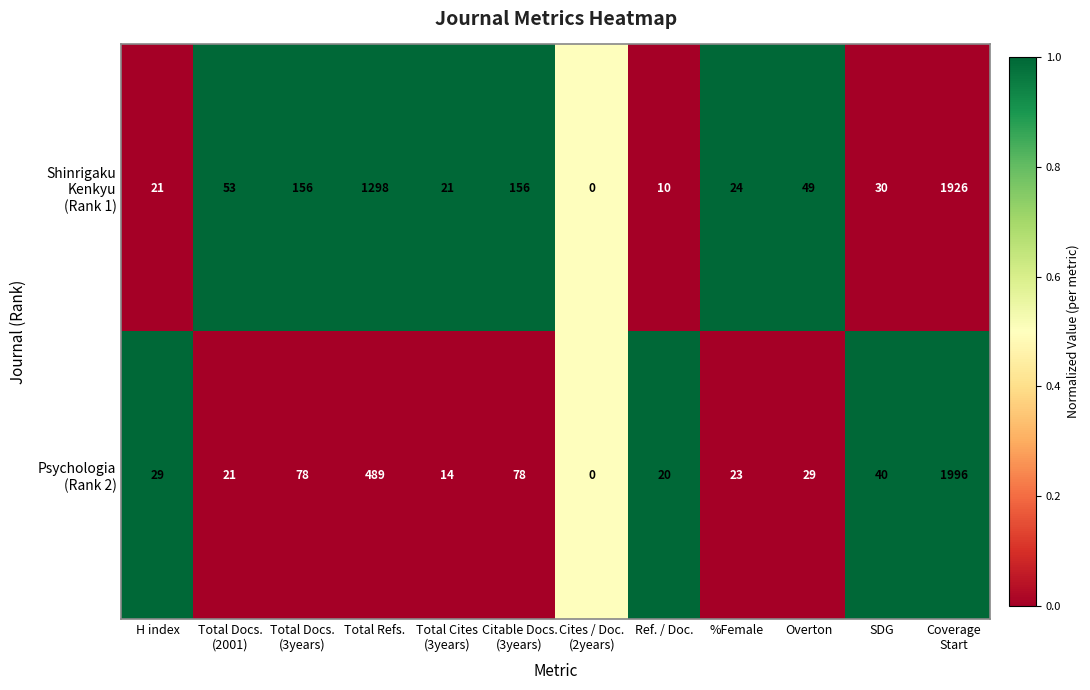

What is the total value across all series at %Female?

47